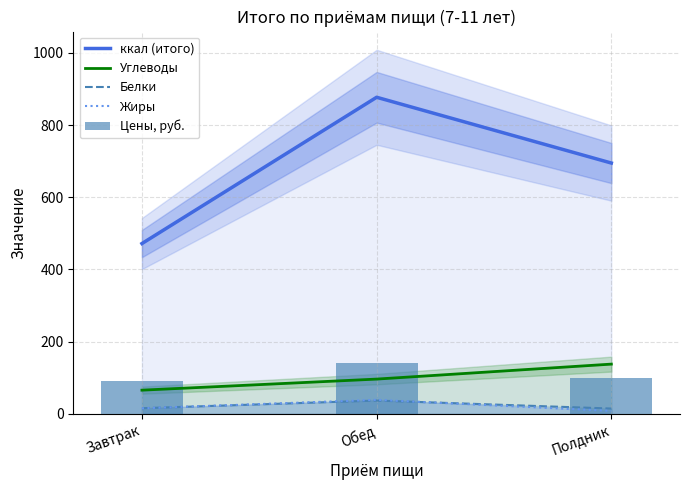

Does the chart contain any negative values?

No